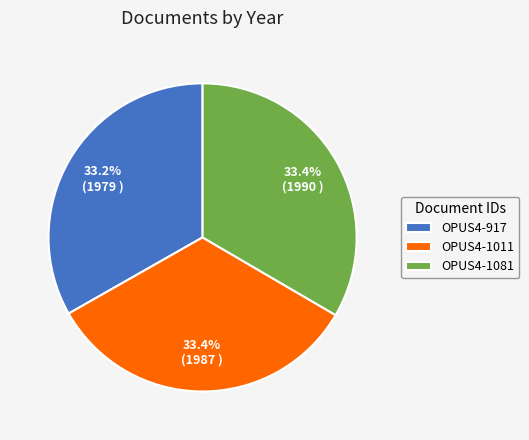

What percentage is NOT represented by OPUS4-1081?

66.6%